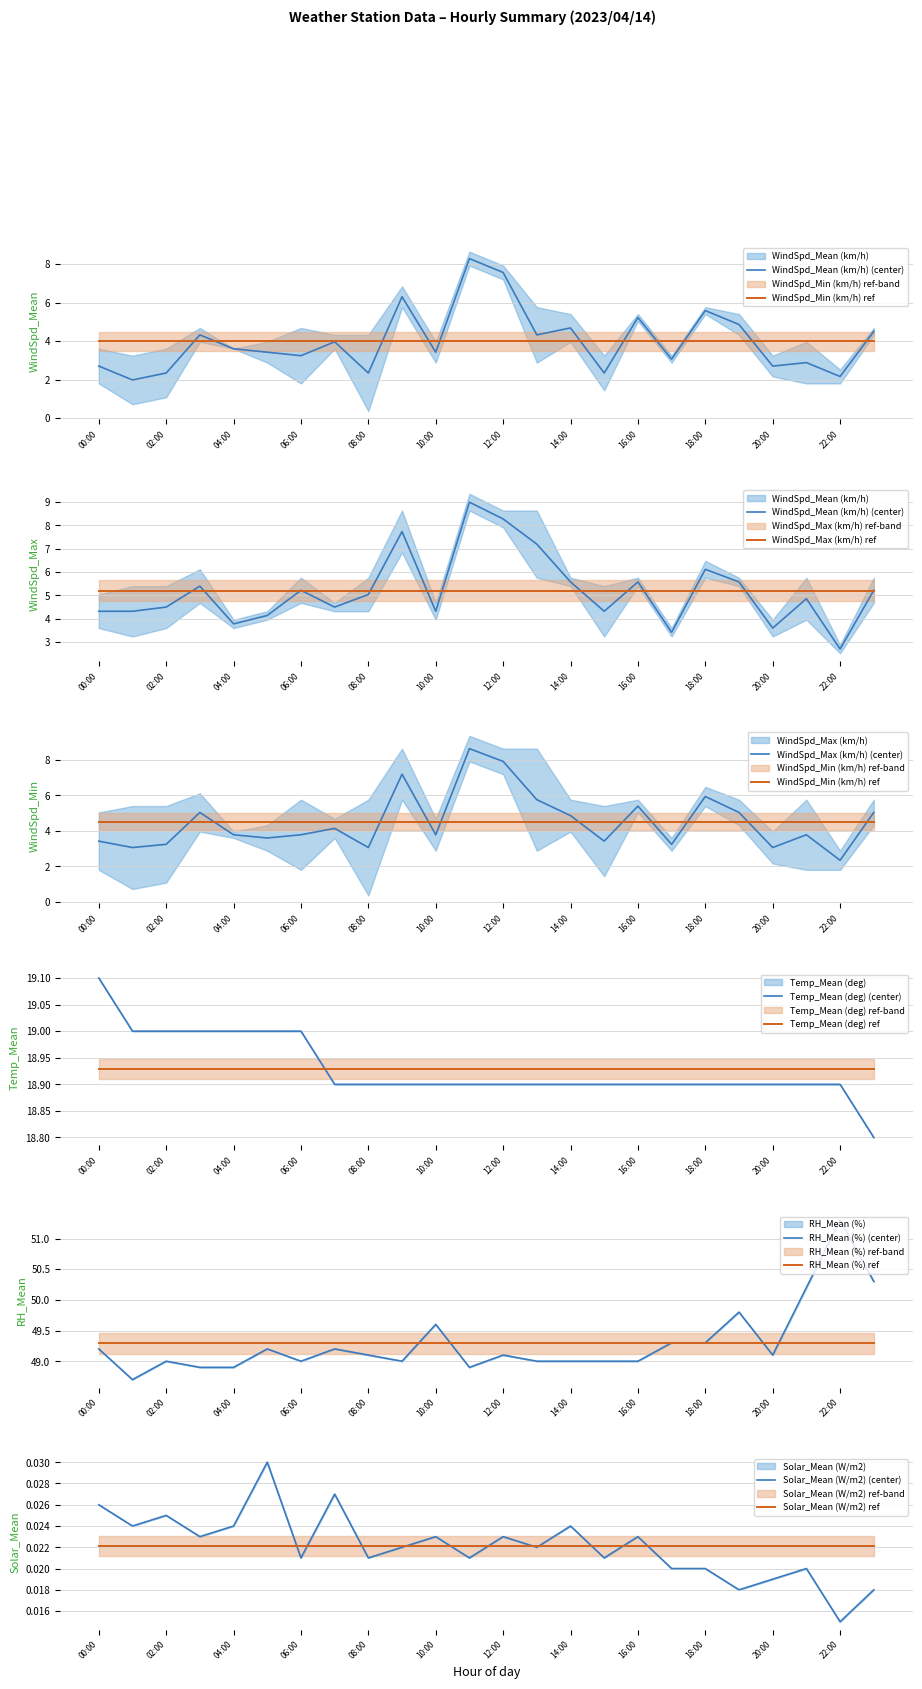

True or false: RH_Mean (%) has a value of 49.2 at 05:00.

True